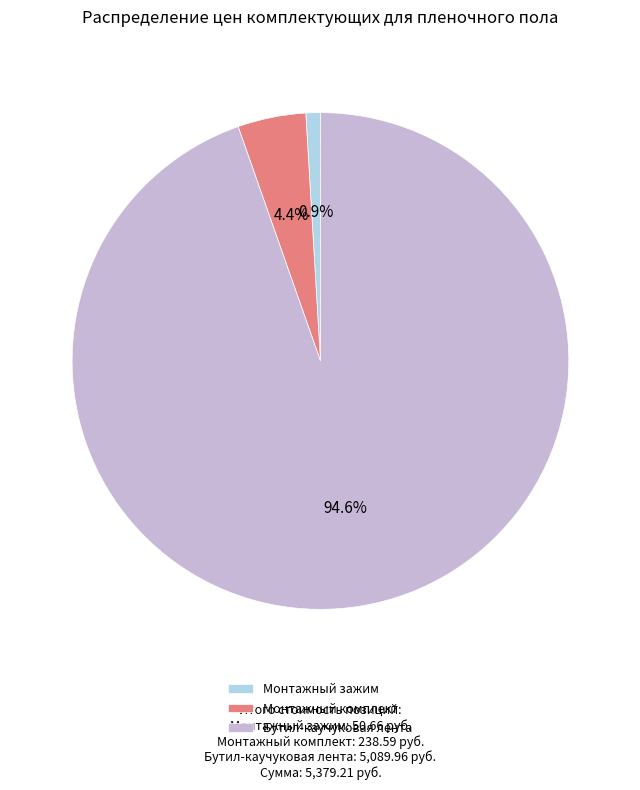

What is the largest slice in the pie chart?

Бутил-каучуковая лента